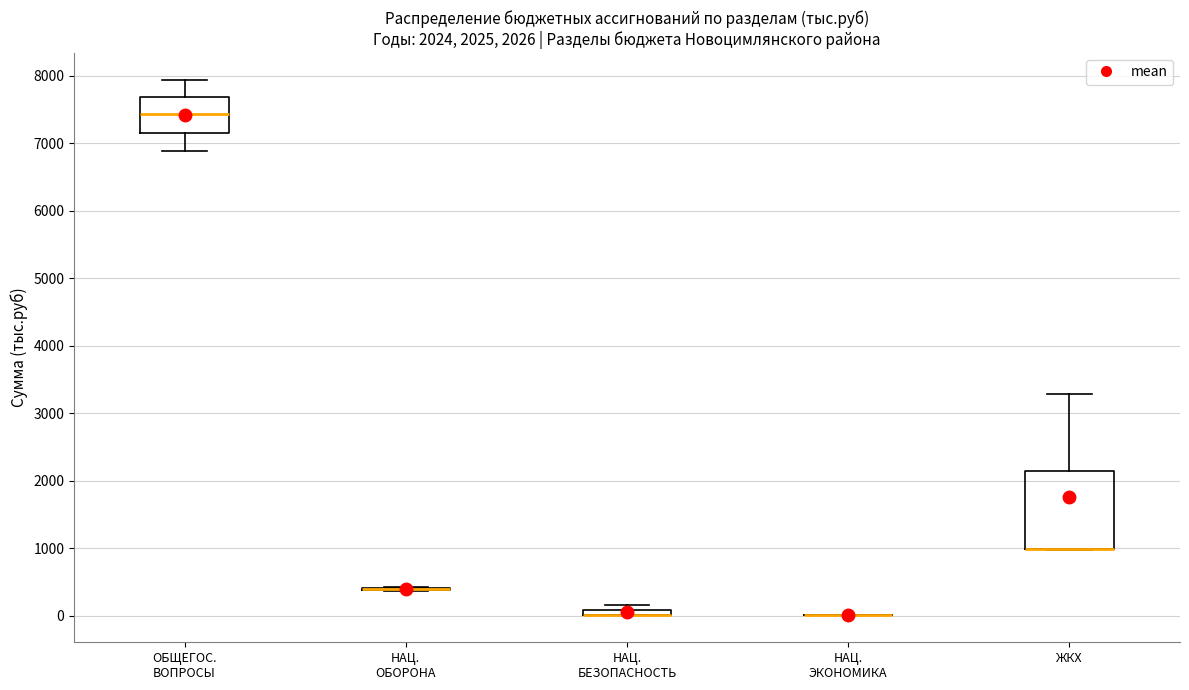

Comparing the boxes themselves (not the whiskers), which one is the tallest?

ЖКХ